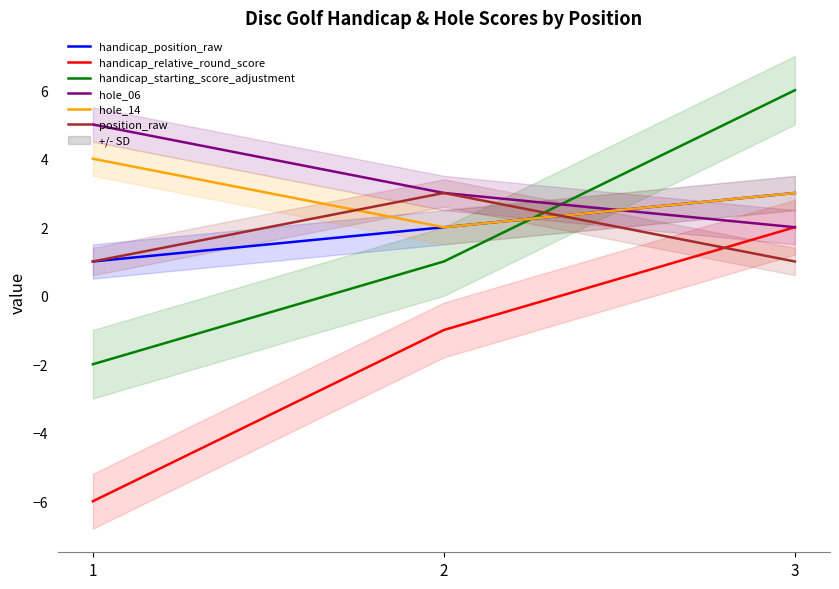

What is the difference between the maximum and minimum values in the position_raw series?

2